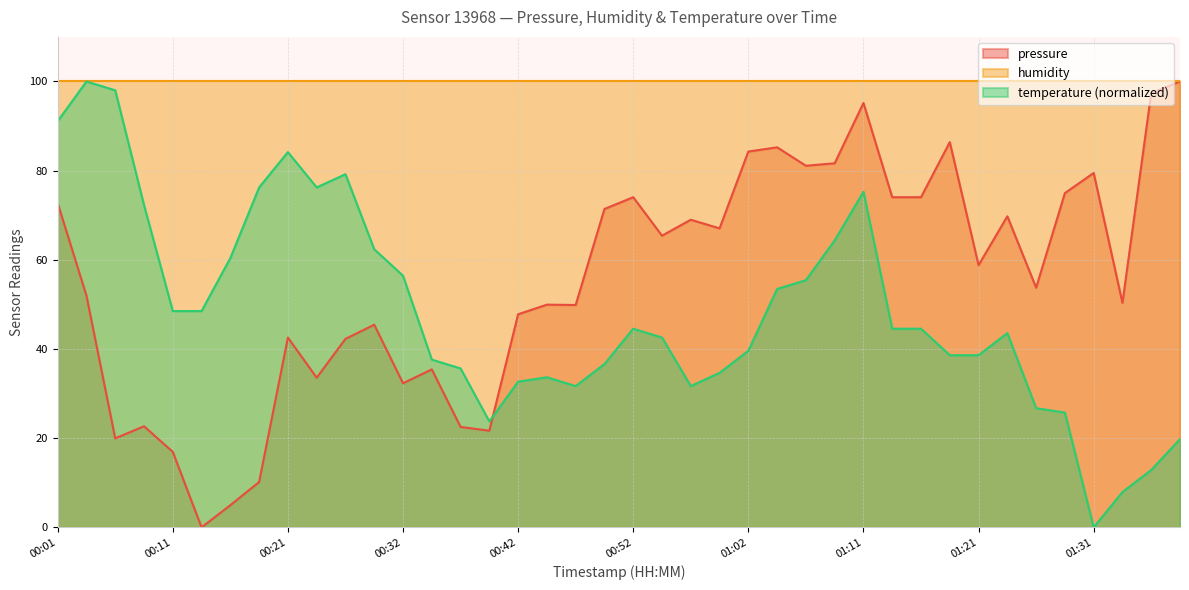

What is the difference between the pressure values at 00:34 and 00:06?

15.5